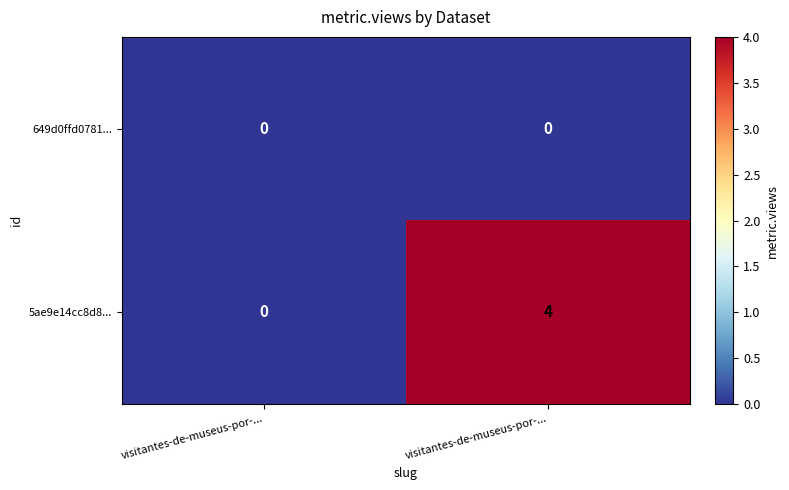

Count the number of categories in the chart.

2